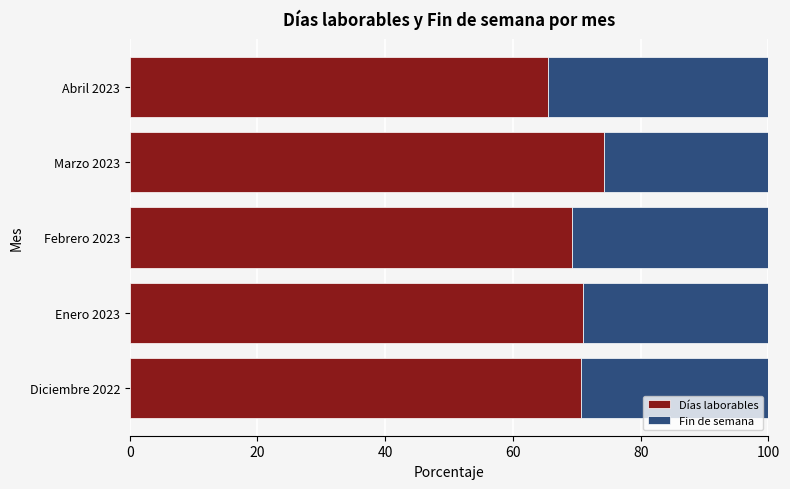

What is the total value across all series at Diciembre 2022?

100.0